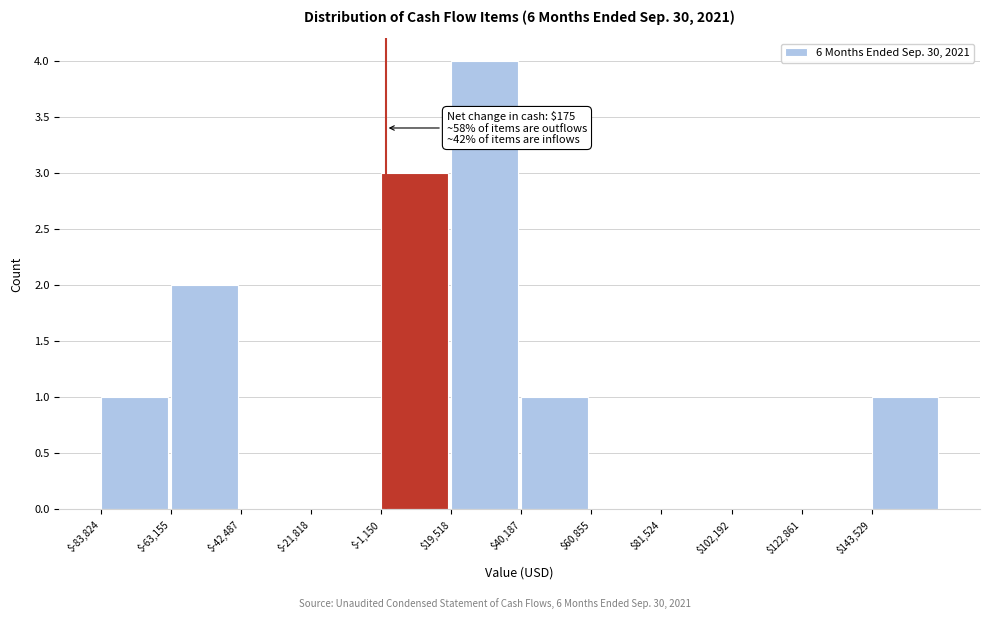

Which range on the x-axis has the tallest bar?

20000 to 40000